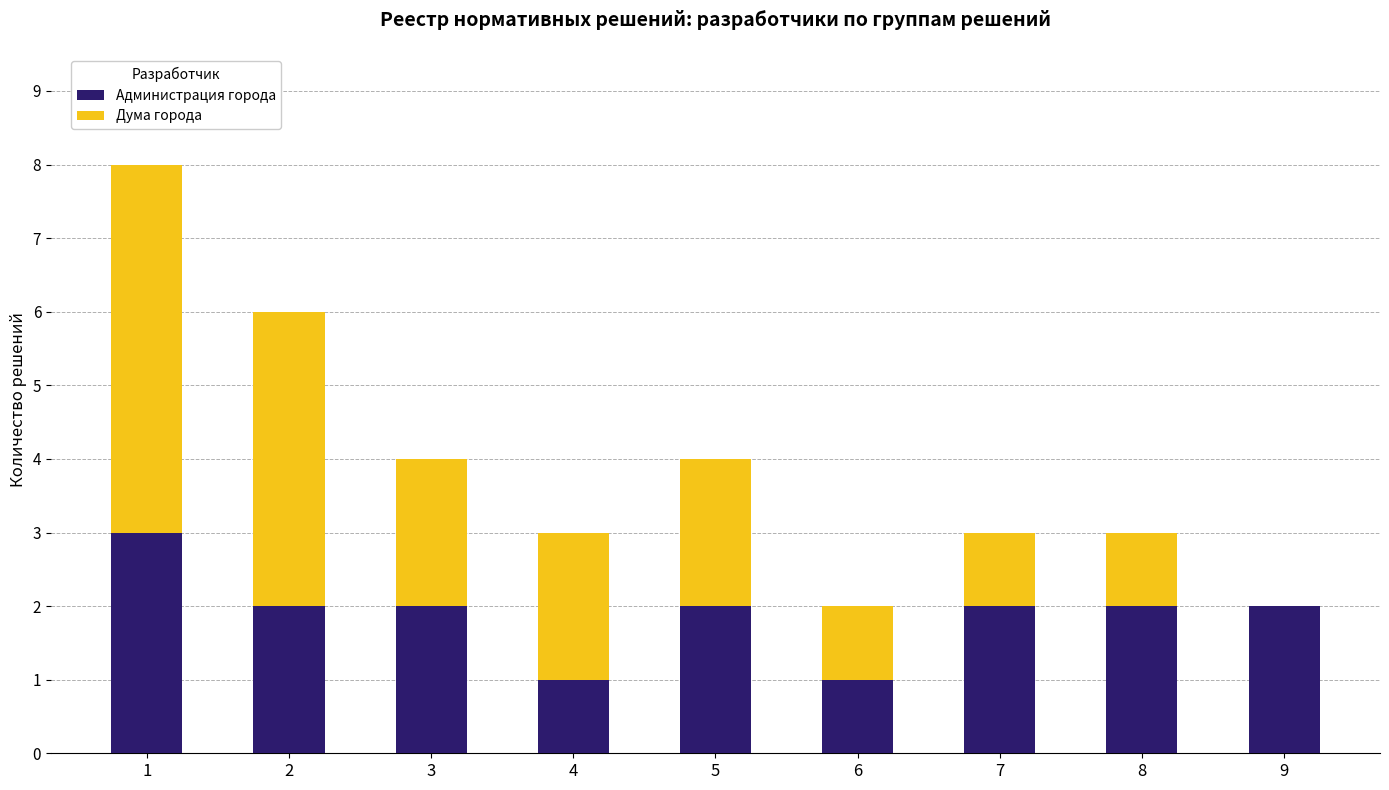

The value of Администрация города at 8 is 2. True or false?

True